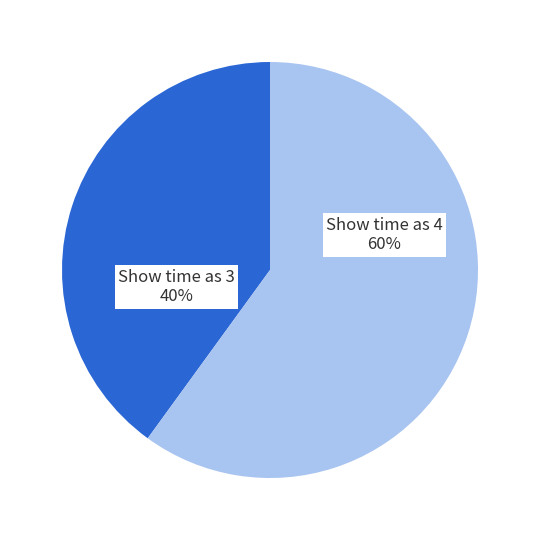

To the nearest percent, what is the average slice percentage?

50%